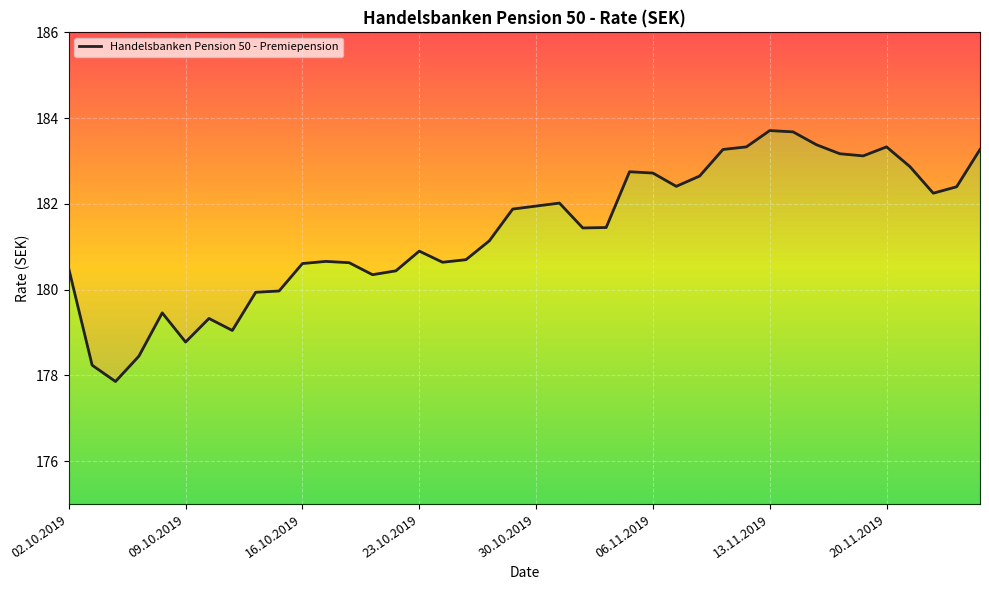

What is the value of the 3rd point from the left?

177.9